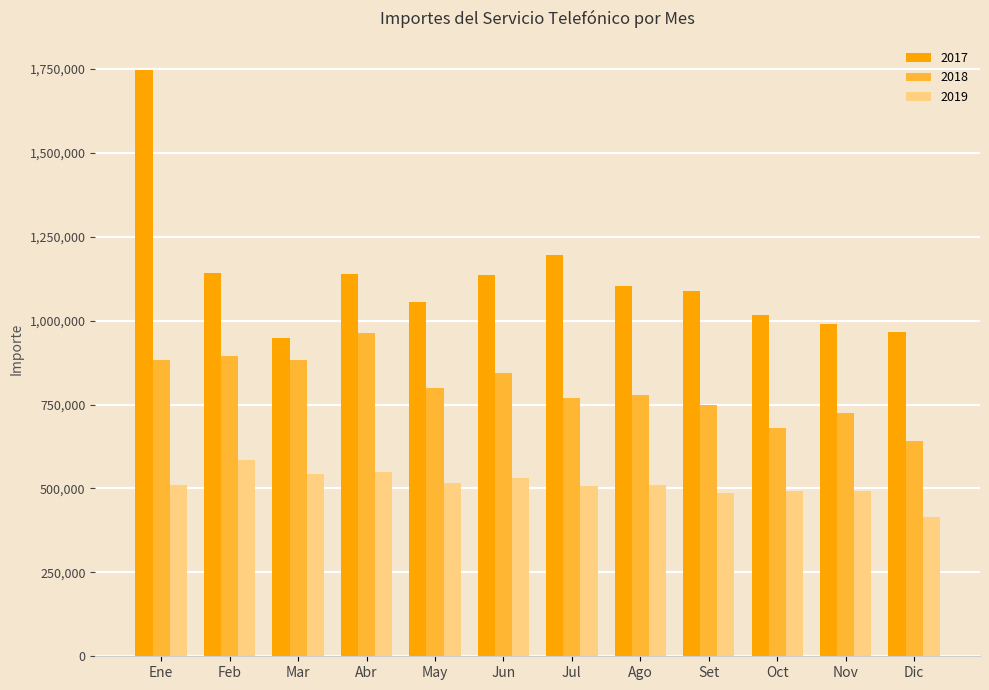

Does the chart contain any negative values?

No